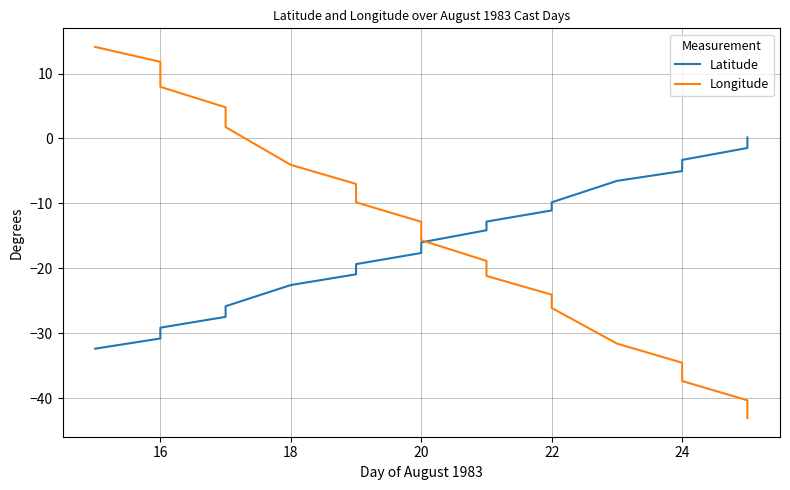

What is the sum of all Longitude values?

-286.0